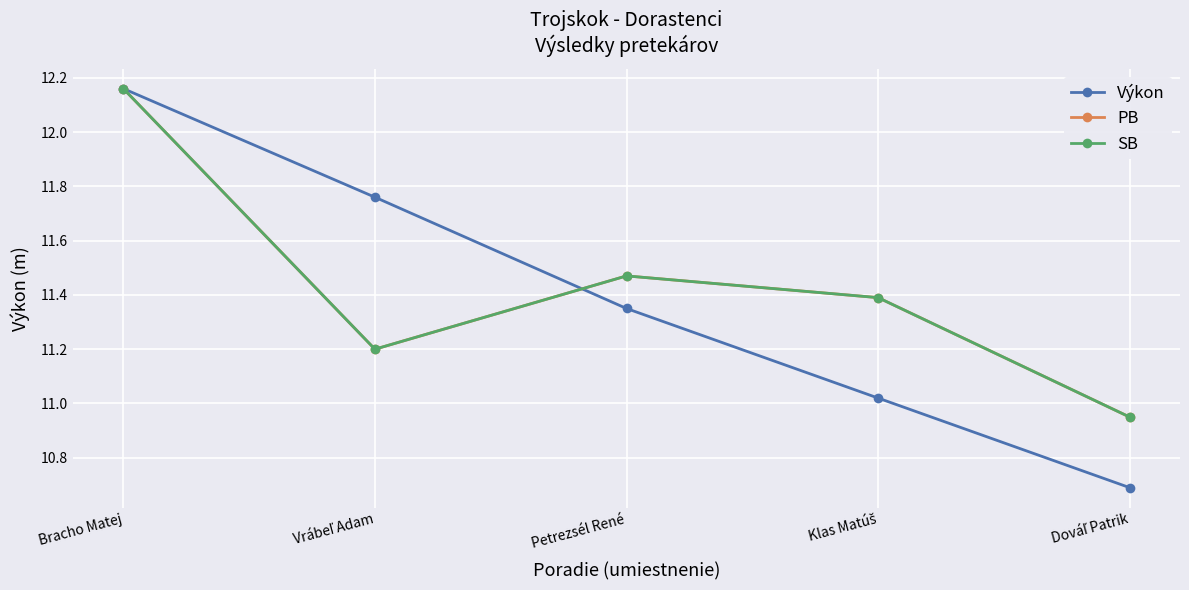

What position from the right is Vrábeľ Adam?

4